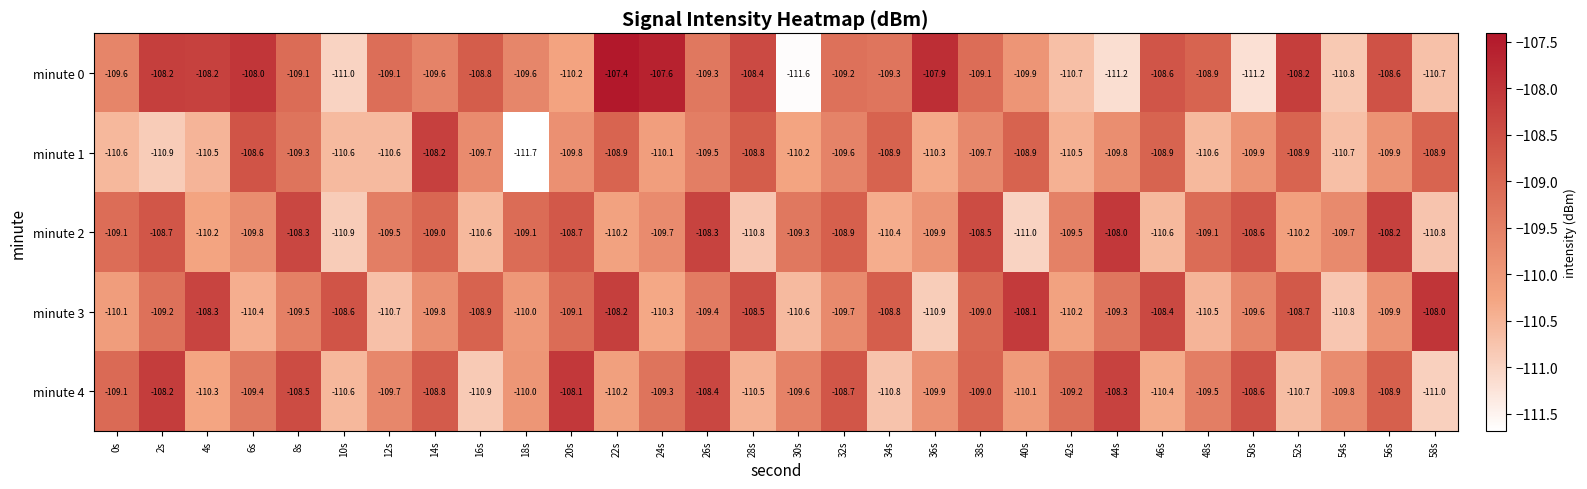

What value does the minute 3 series have at 26s?

-109.4